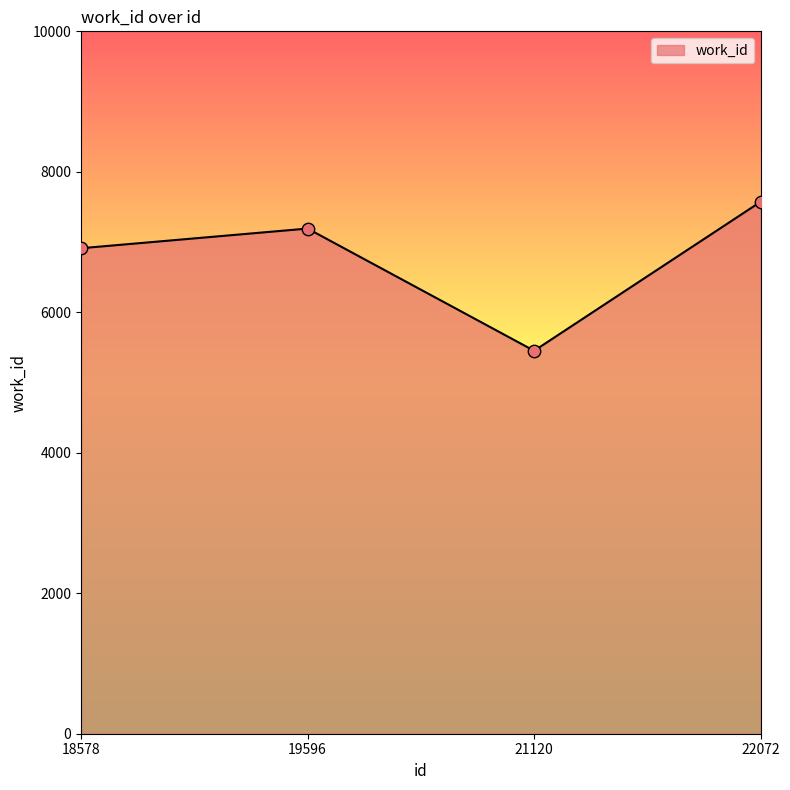

Approximately how many times larger is the value at 22072 compared to 21120?

1.4